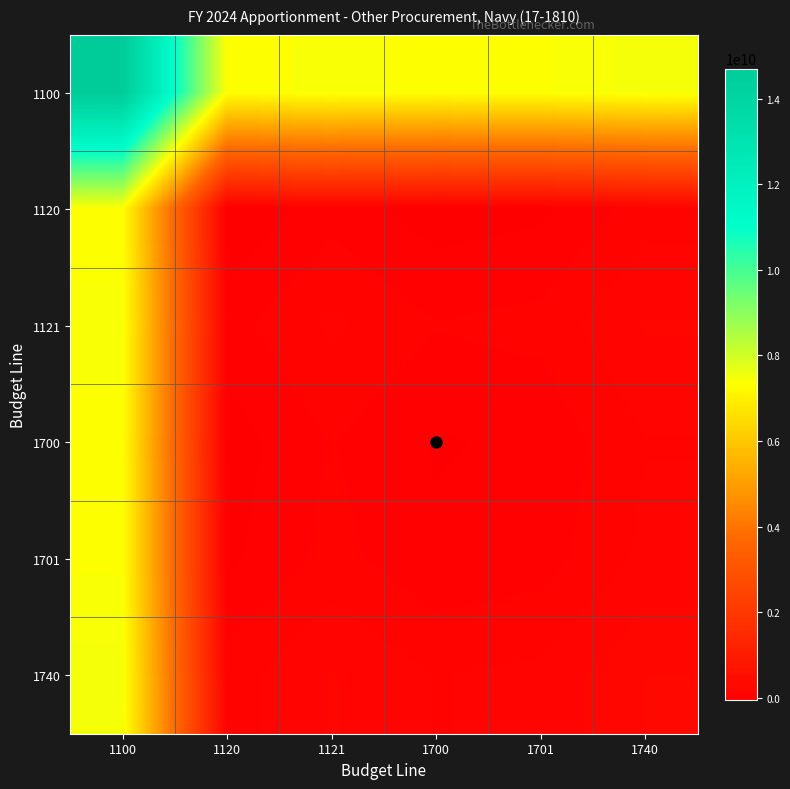

Which label corresponds to the largest value in the chart?

1100